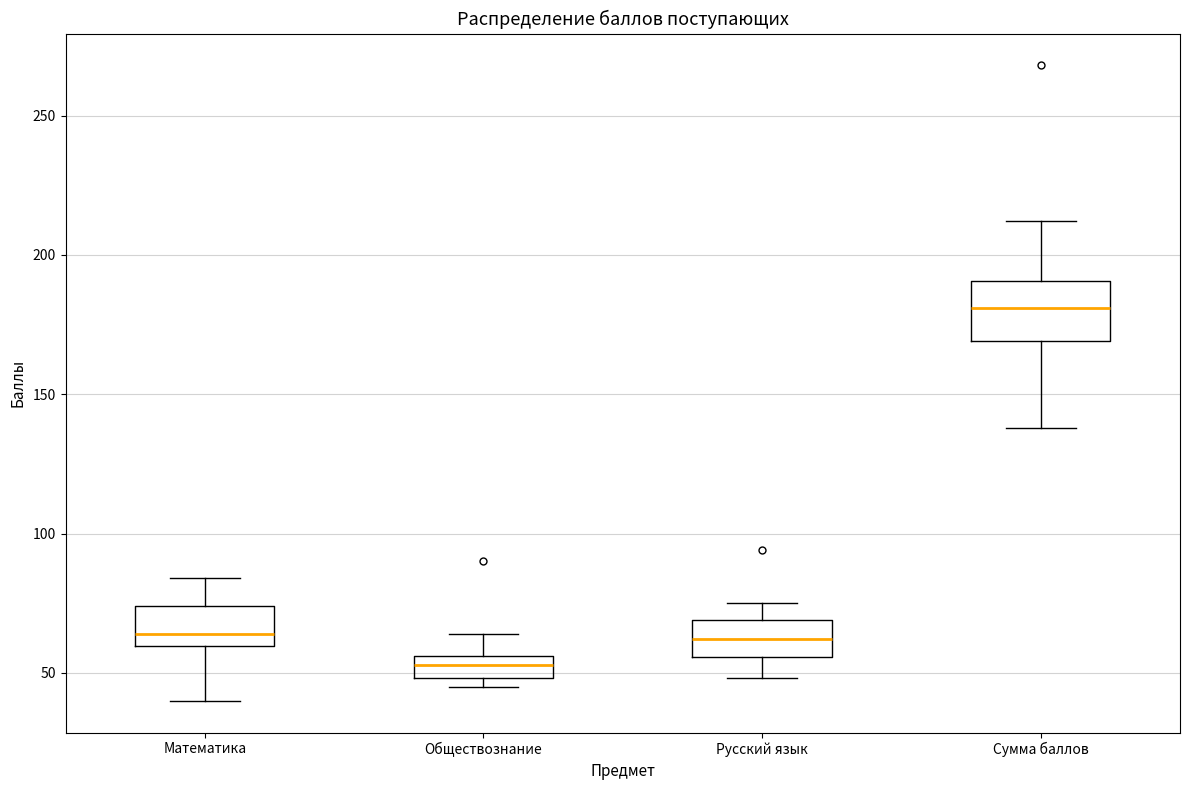

Comparing the boxes themselves (not the whiskers), which one is the tallest?

Сумма баллов